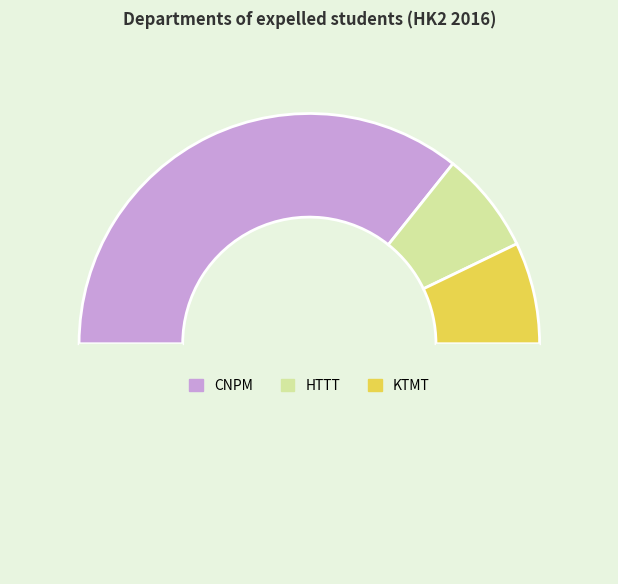

Count the number of slices in the pie.

4